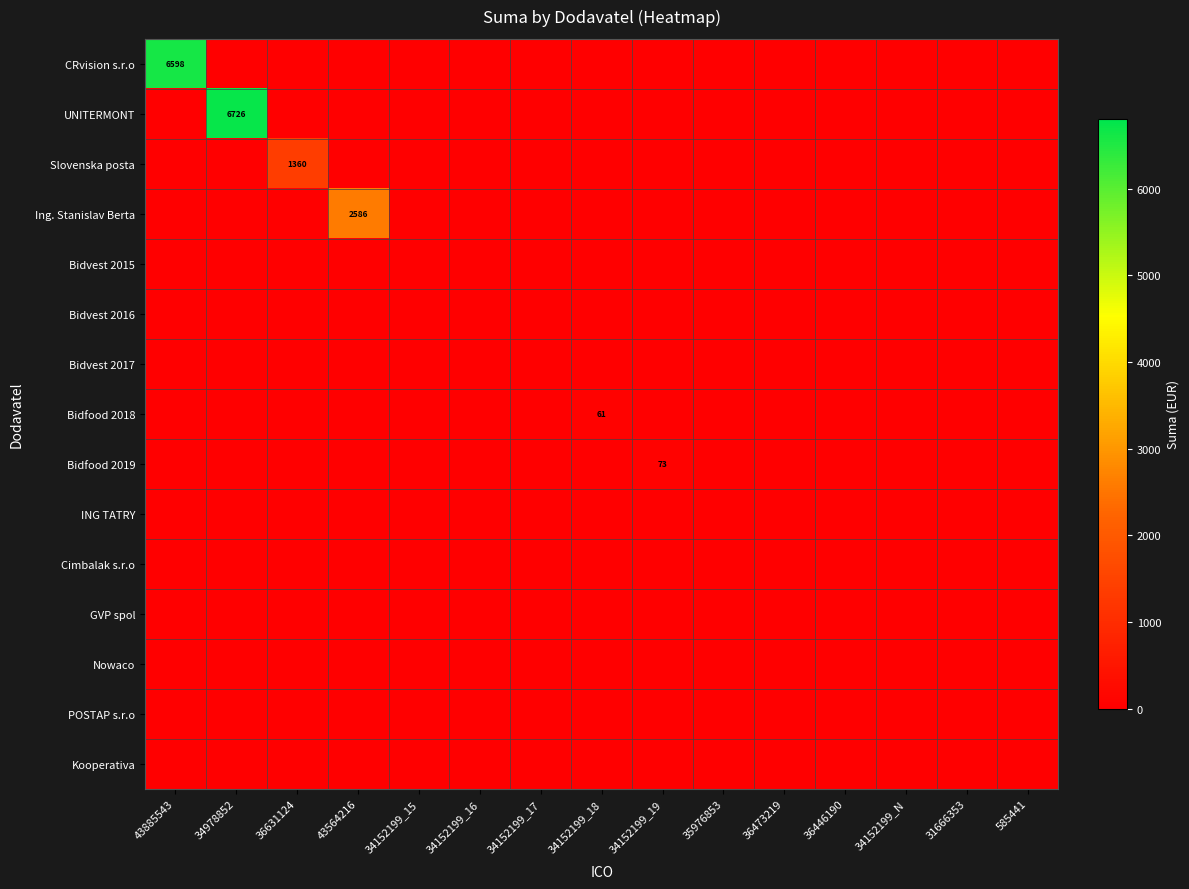

Rank the series at 36473219 from highest to lowest value.

CRvision s.r.o, UNITERMONT, Slovenska posta, Ing. Stanislav Berta, Bidvest 2015, Bidvest 2016, Bidvest 2017, Bidfood 2018, Bidfood 2019, ING TATRY, Cimbalak s.r.o, GVP spol, Nowaco, POSTAP s.r.o, Kooperativa